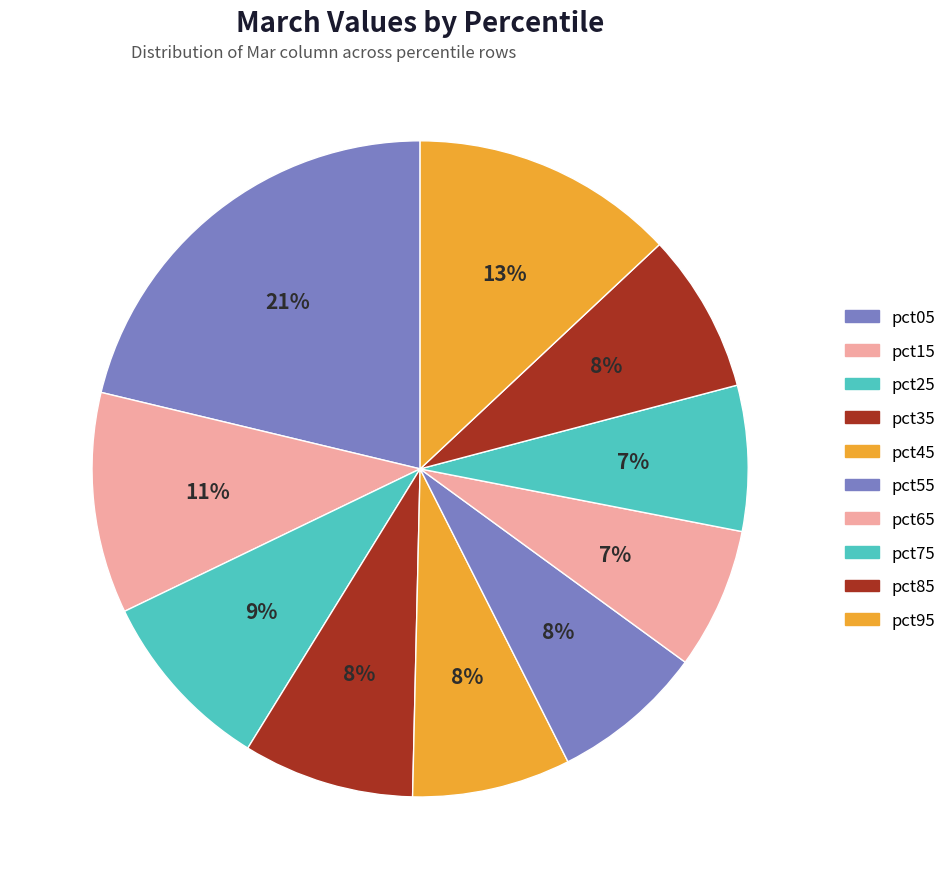

How many segments does this pie chart have?

10